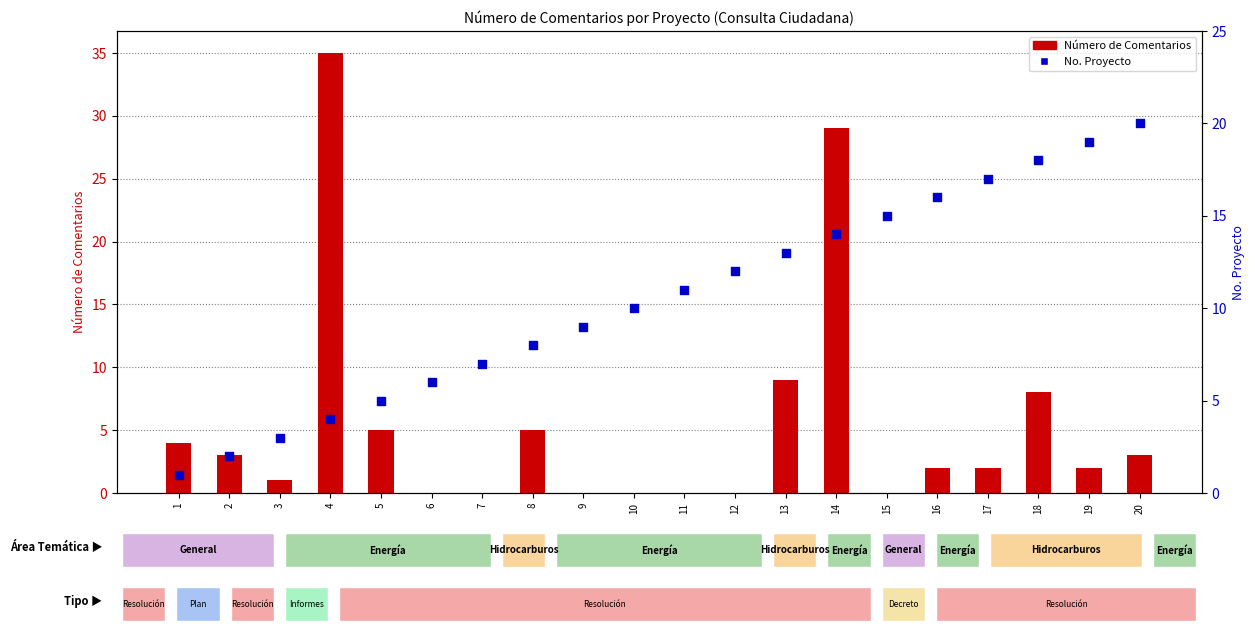

At which category is the sum across all series the highest?

14